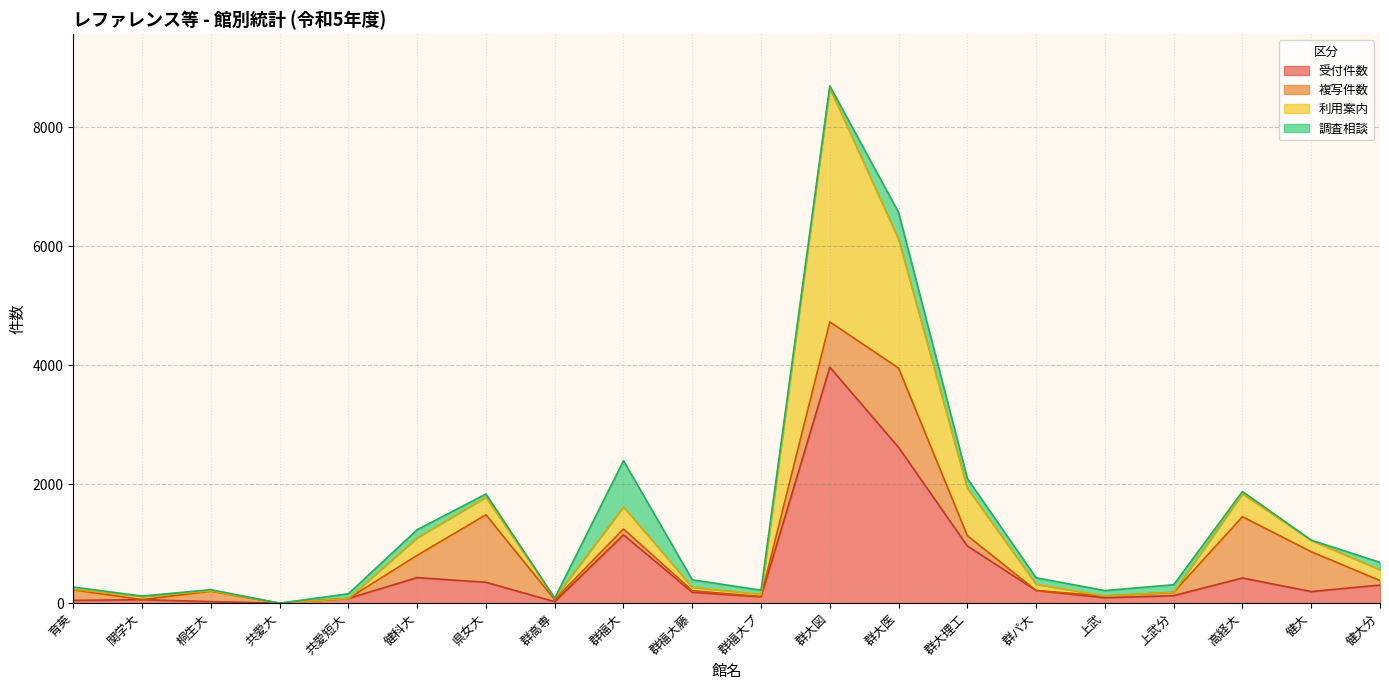

Which category has the highest value in the 受付件数 series?

群大図